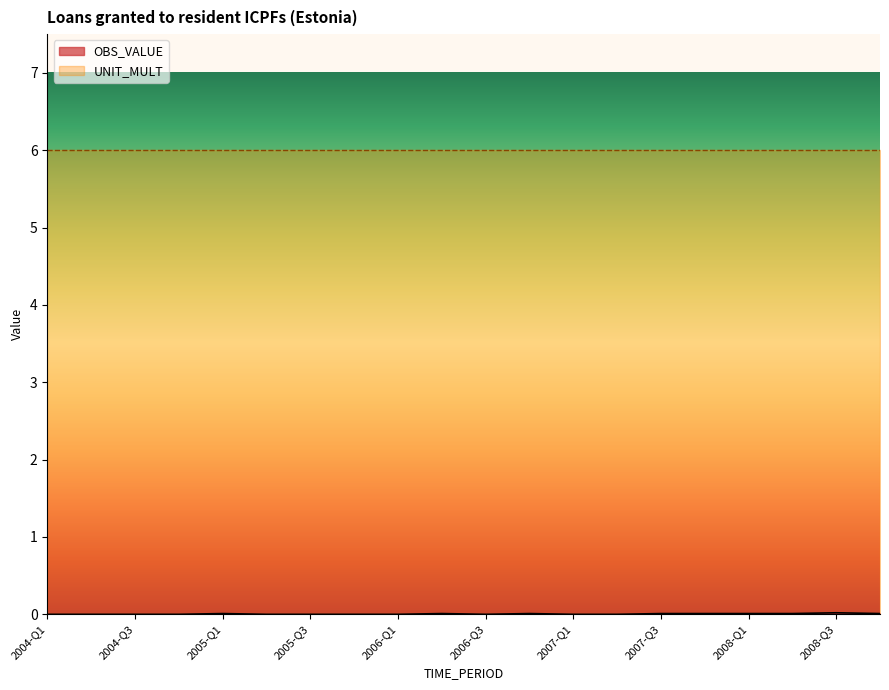

At which category does the data reach its first local valley?

2006-Q3